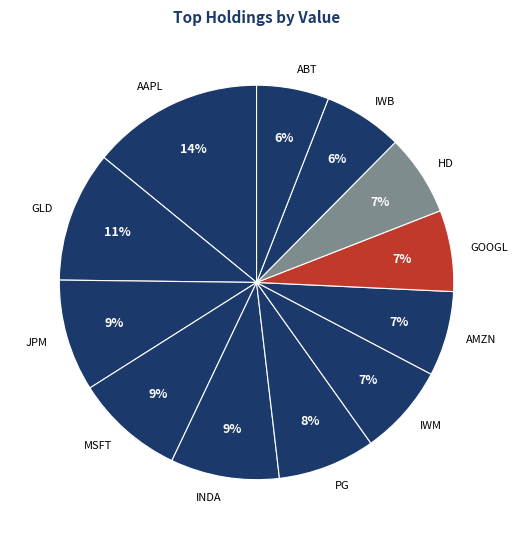

True or false: ABT accounts for 6% of the total.

True